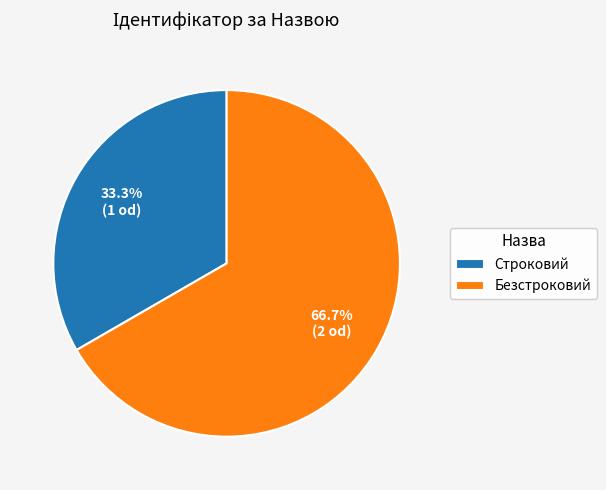

How much of the chart is everything except Безстроковий?

33.3%